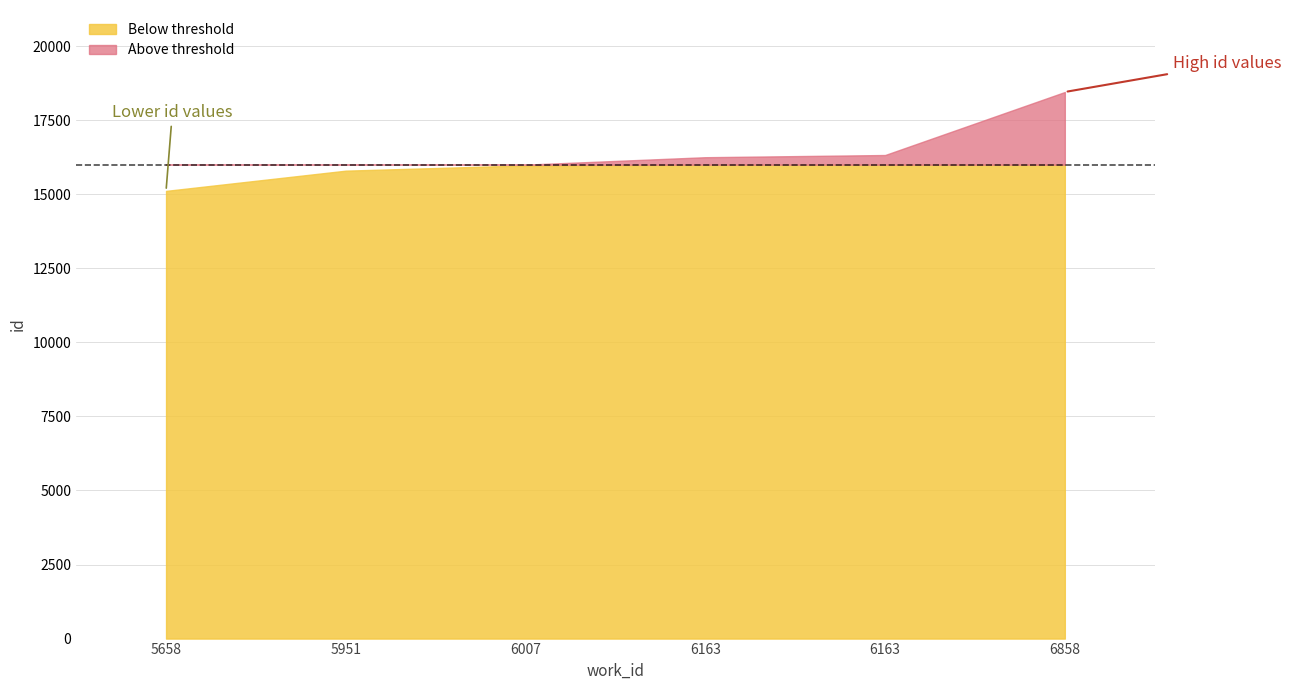

True or false: the data shows 5856 at 5658.

False